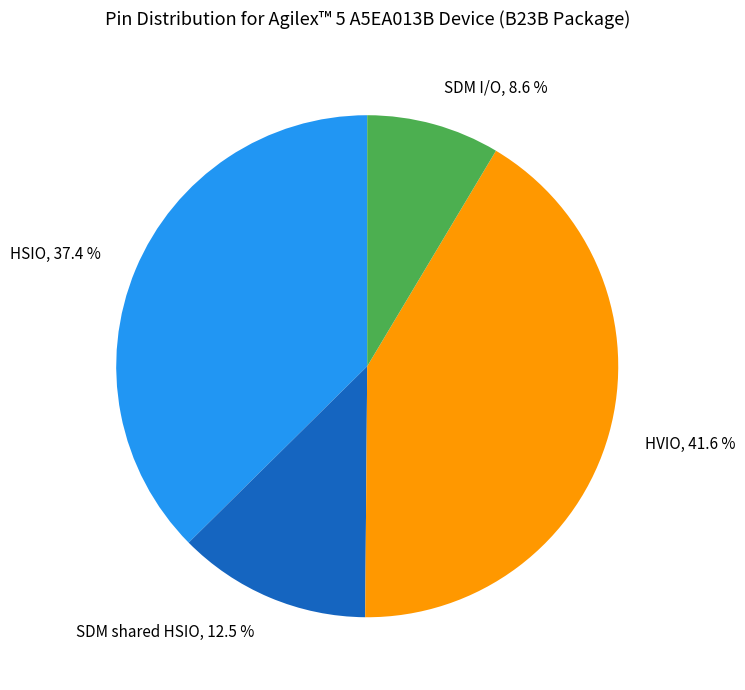

Approximately how many times larger is the value at HVIO, 41.6 % compared to HSIO, 37.4 %?

1.1